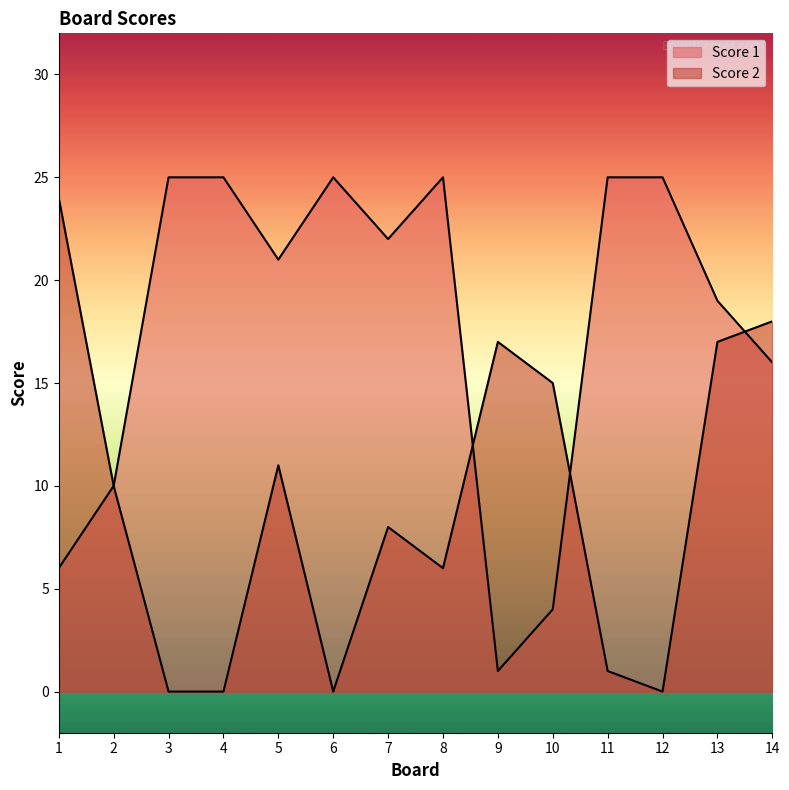

Between 8 and 6, which is larger?

8